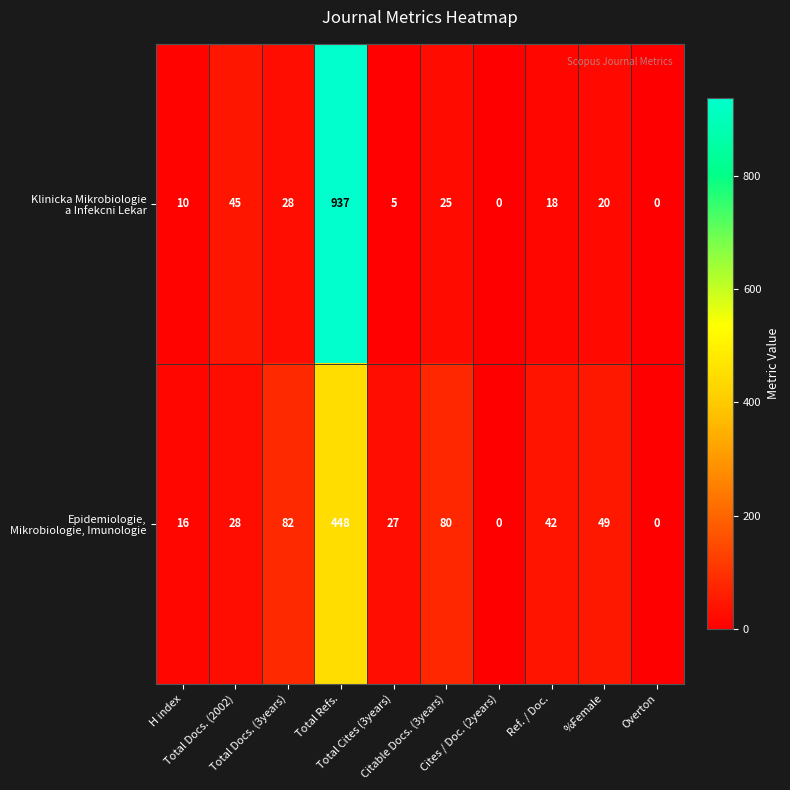

What is the maximum value shown in the chart?

937